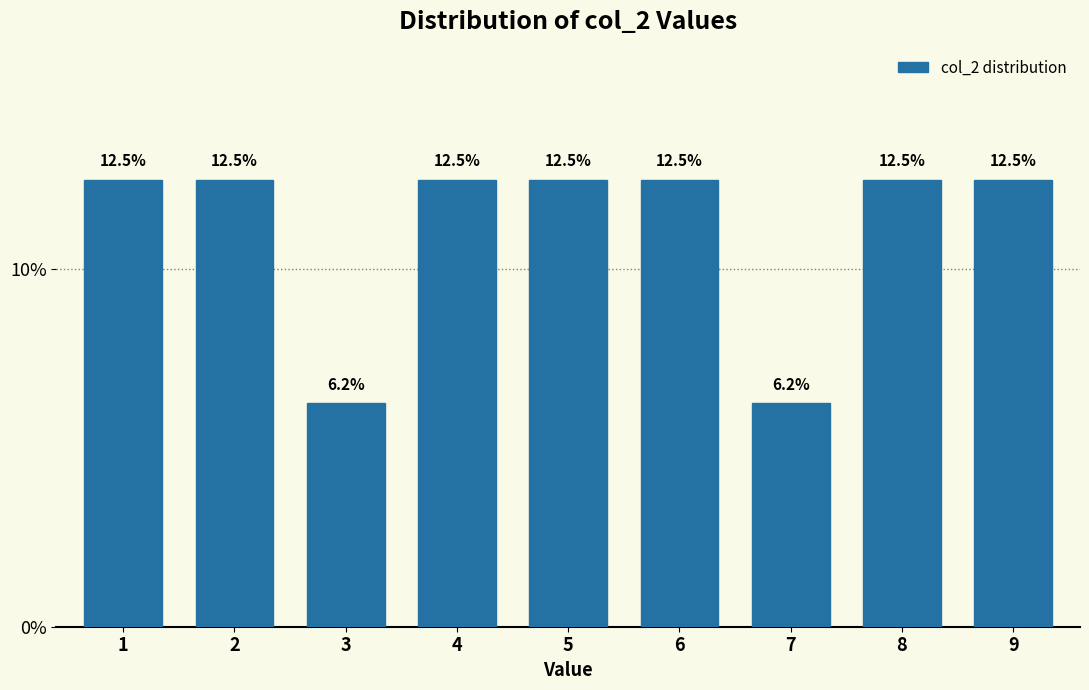

Is it true that the value at 8 is 12.5?

True